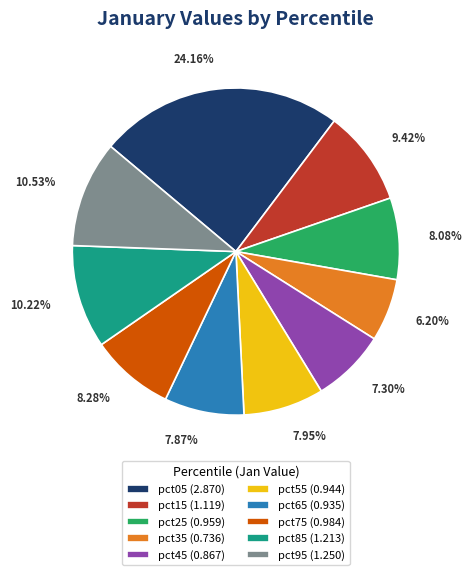

To the nearest percent, what is the average slice percentage?

10%